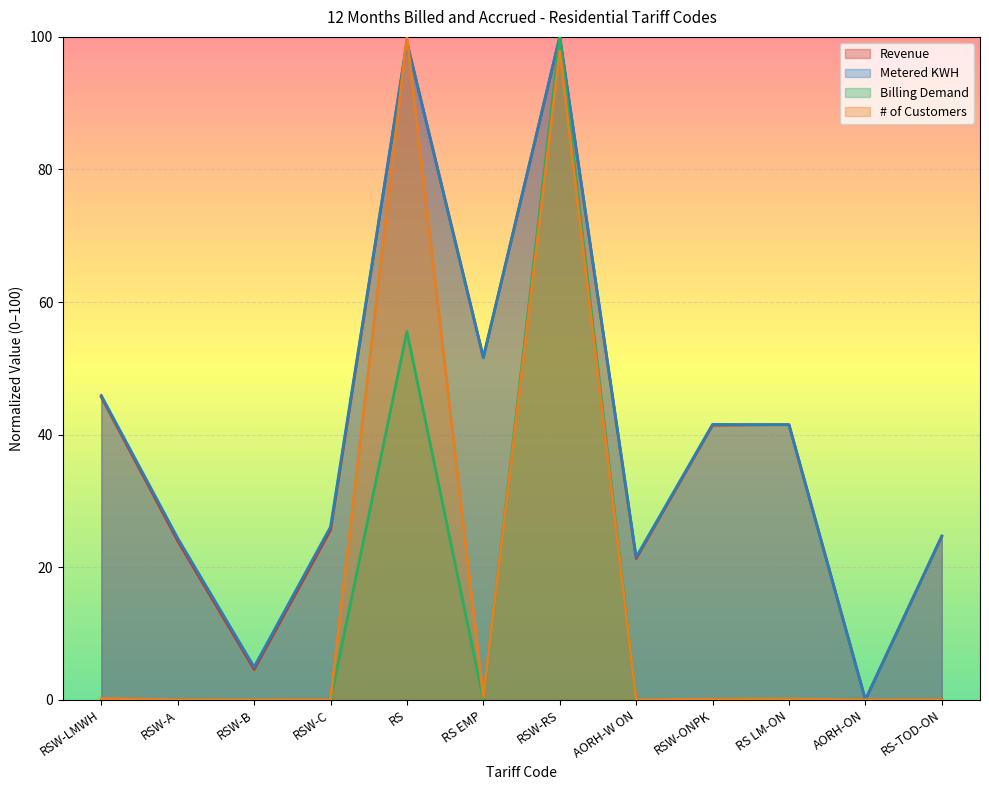

Which series ends up on top after the final intersection of Billing Demand and Revenue?

Revenue